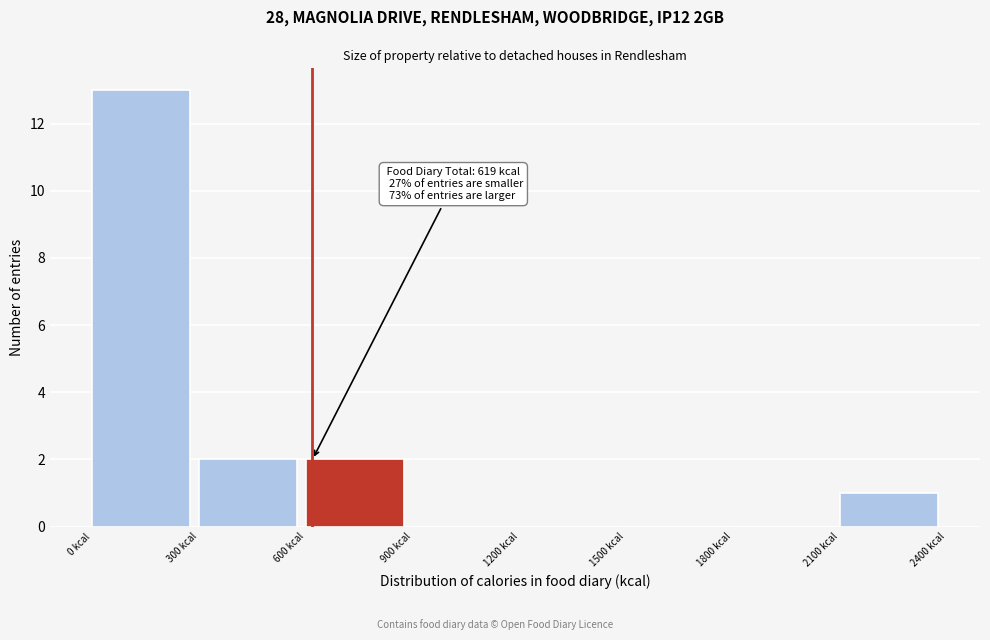

Which range on the x-axis has the tallest bar?

0 to 300